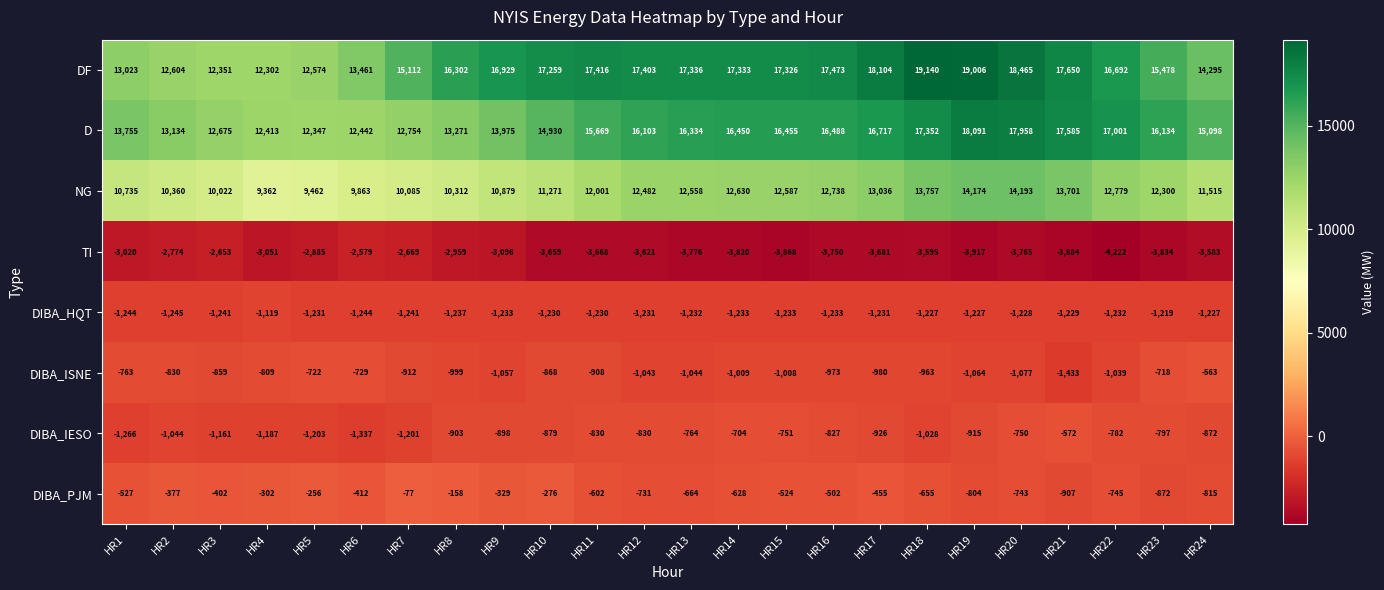

Which category has the lowest value across all series?

HR22